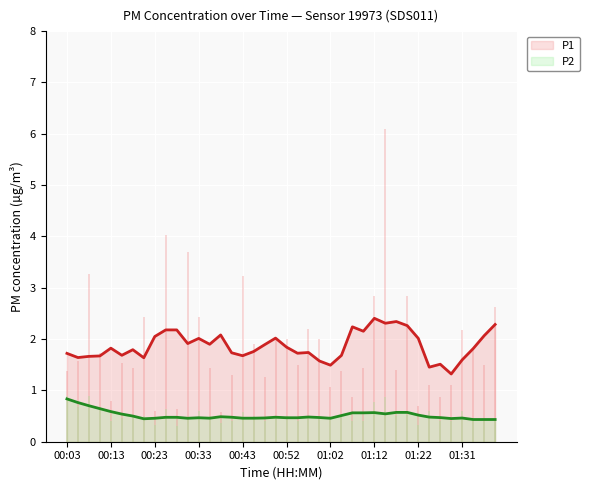

True or false: P1 and P2 intersect in this chart.

False